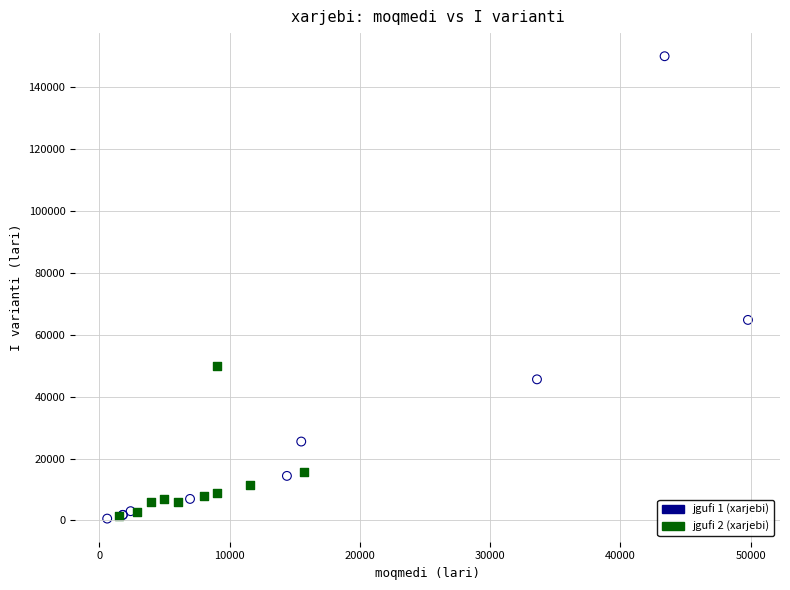

Which series has the largest Y range (max minus min)?

jgufi 1 (xarjebi)